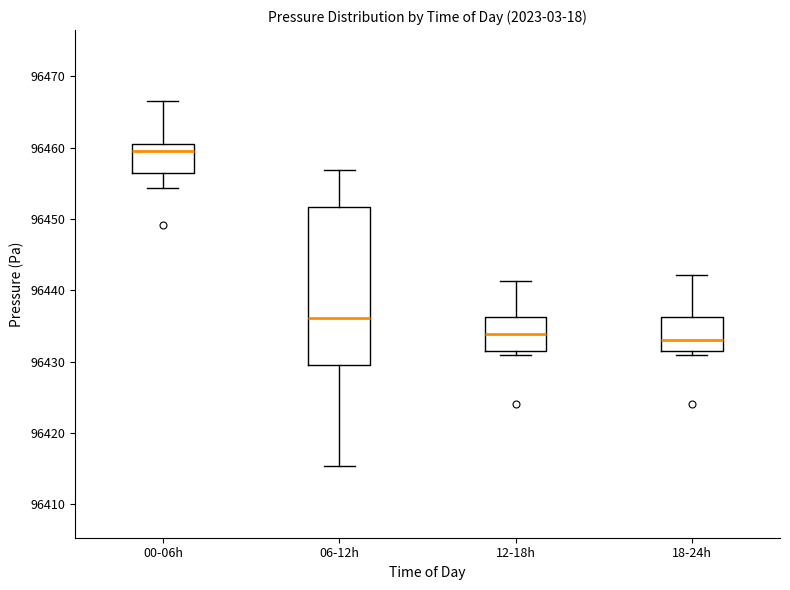

Which box has the highest median line?

00-06h